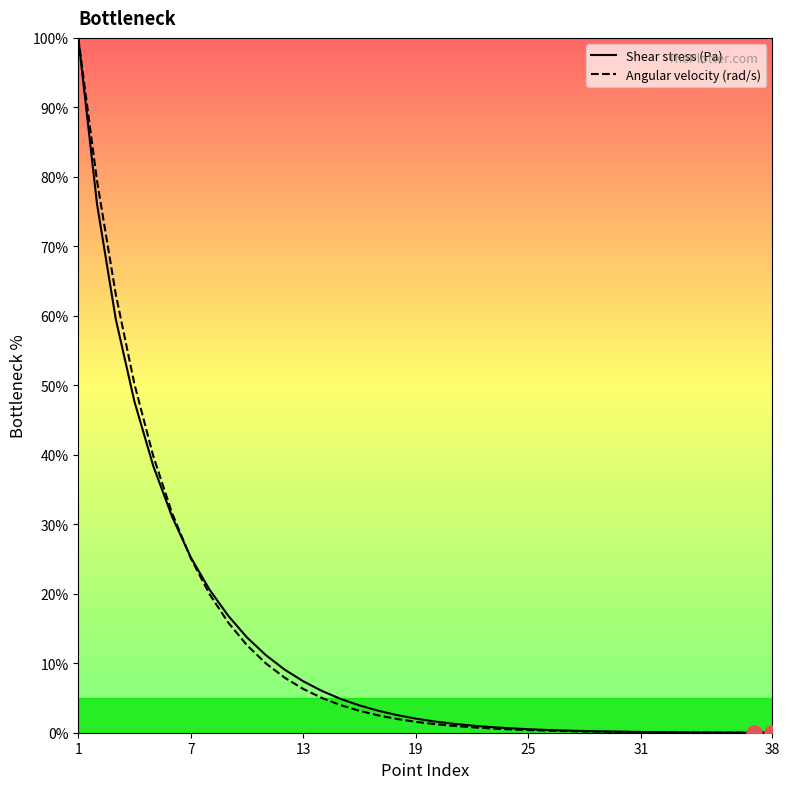

What are all the series names shown in the legend?

Shear stress (Pa), Angular velocity (rad/s)